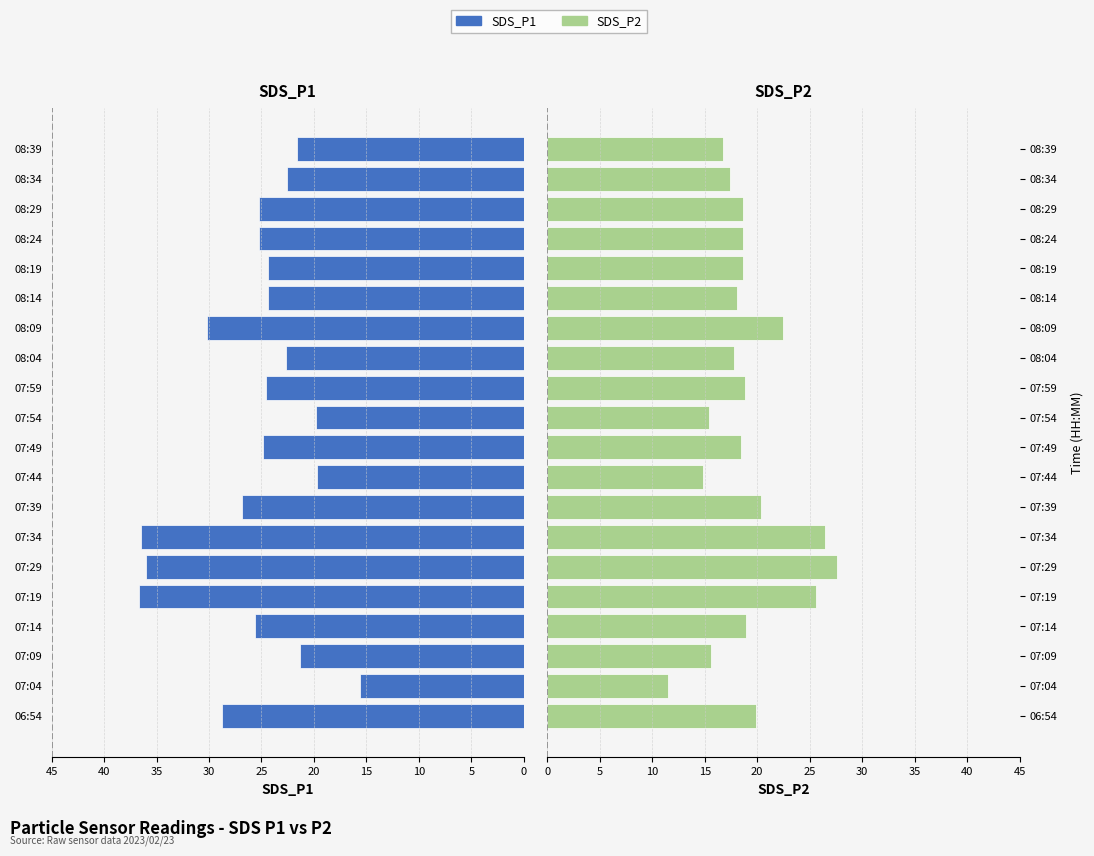

How many bars are there in each group?

2